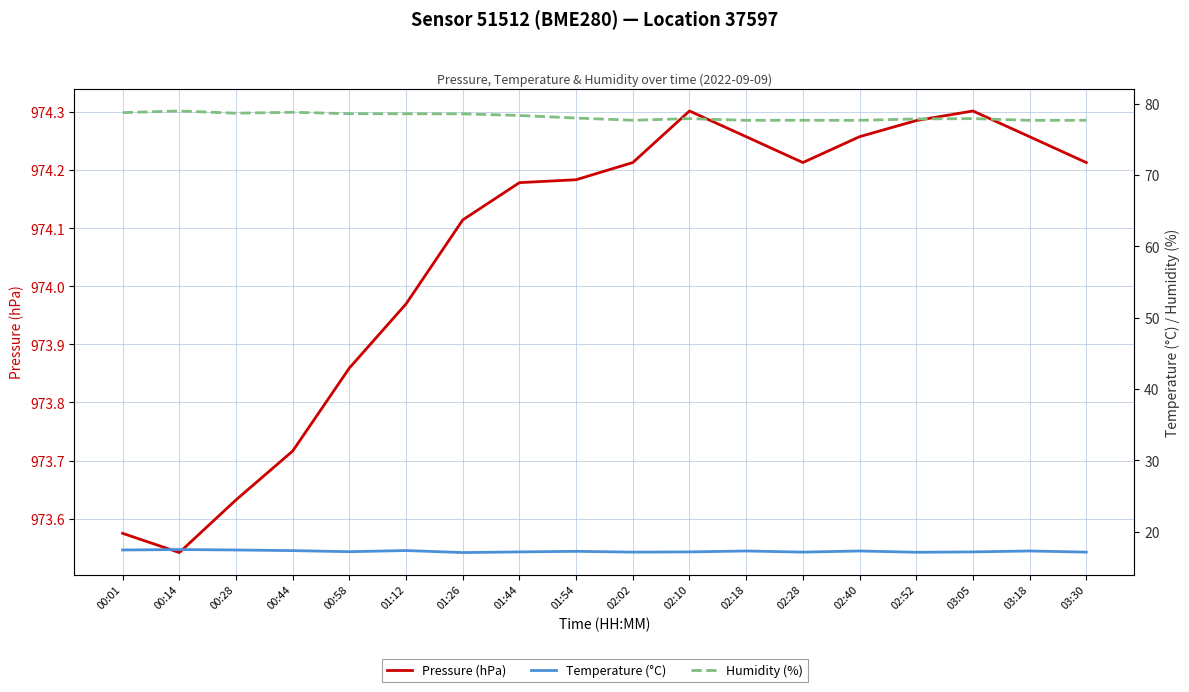

True or false: Humidity (%) and Pressure (hPa) intersect in this chart.

False